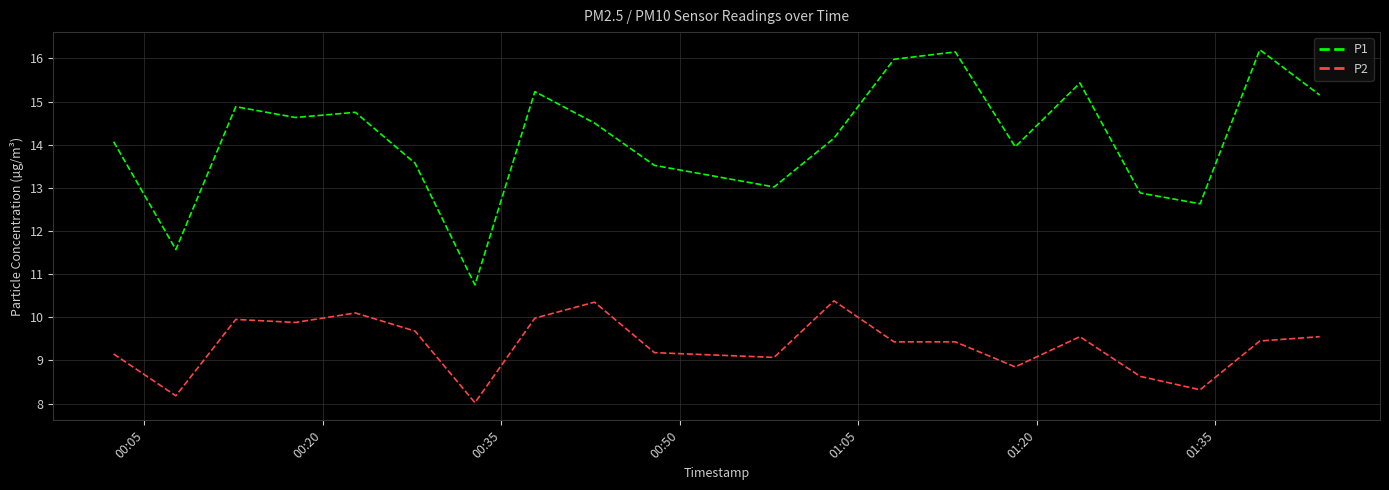

Which series has the largest total across all categories?

P1